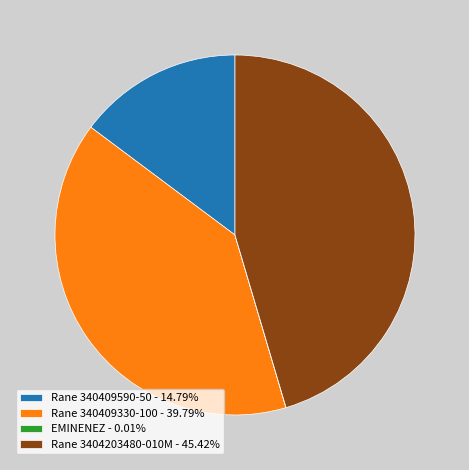

Is there any slice that represents more than half of the pie?

No